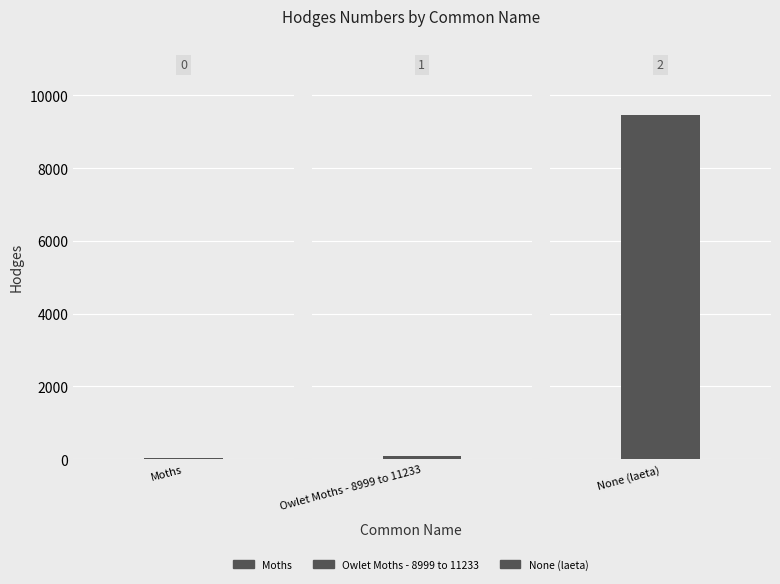

What is the approximate value at Owlet Moths - 8999 to 11233?

93.5